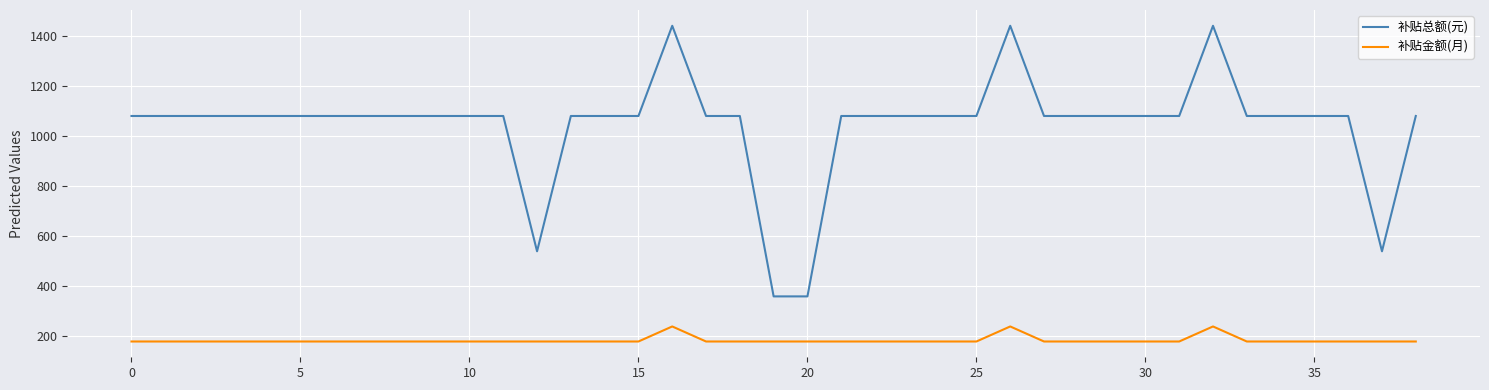

Which series has the largest total across all categories?

补贴总额(元)